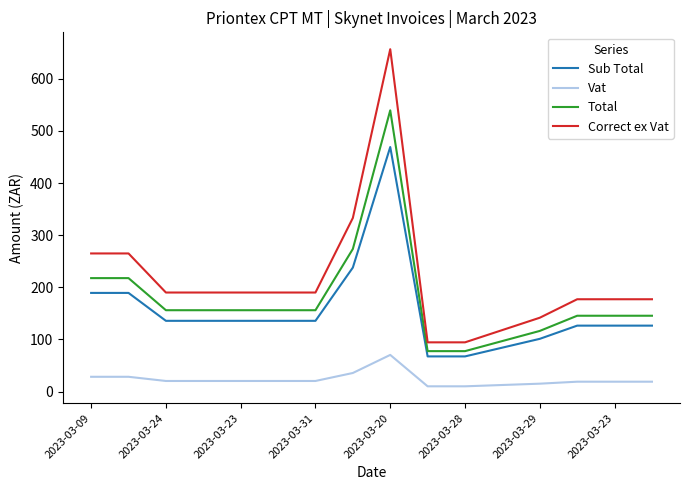

How many series are shown in this chart?

4